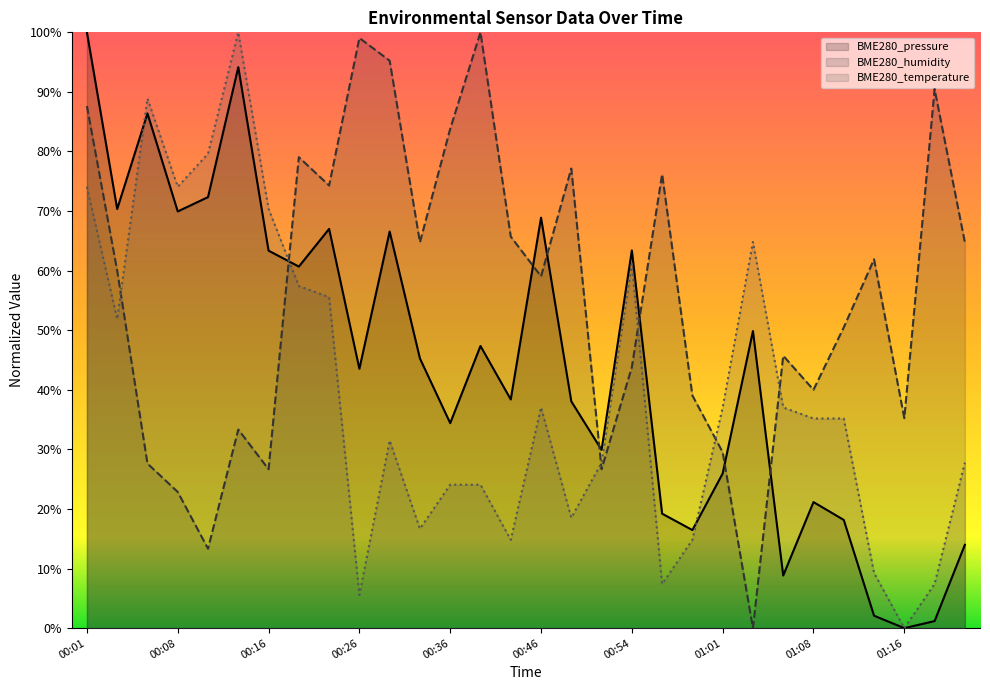

Which category has the highest value across all series?

00:01